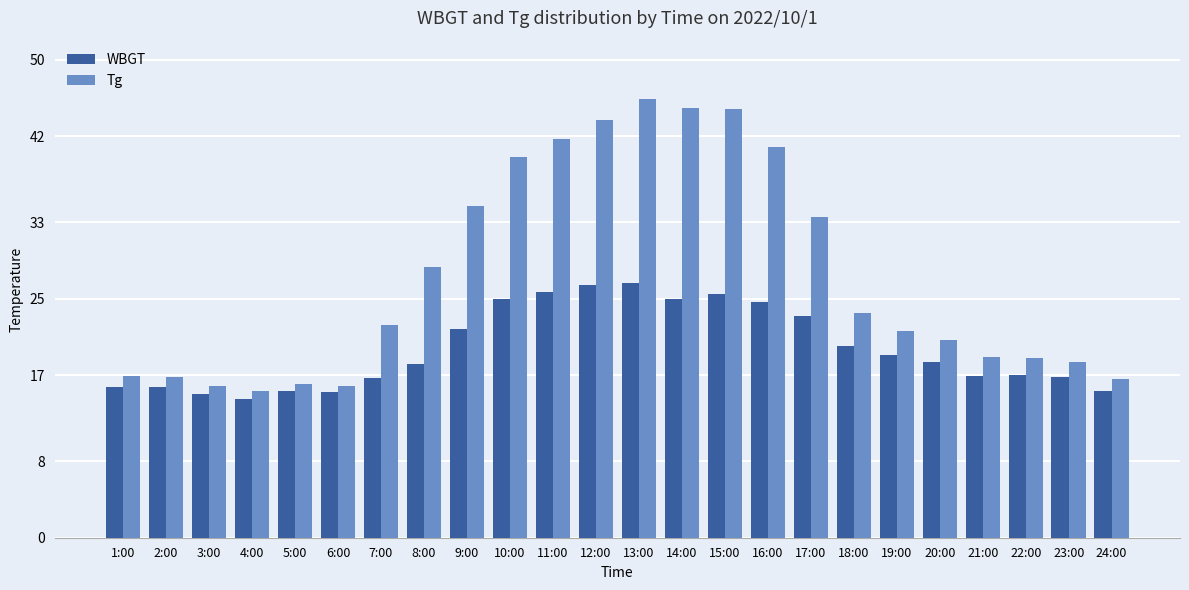

At which category is the sum across all series the highest?

13:00